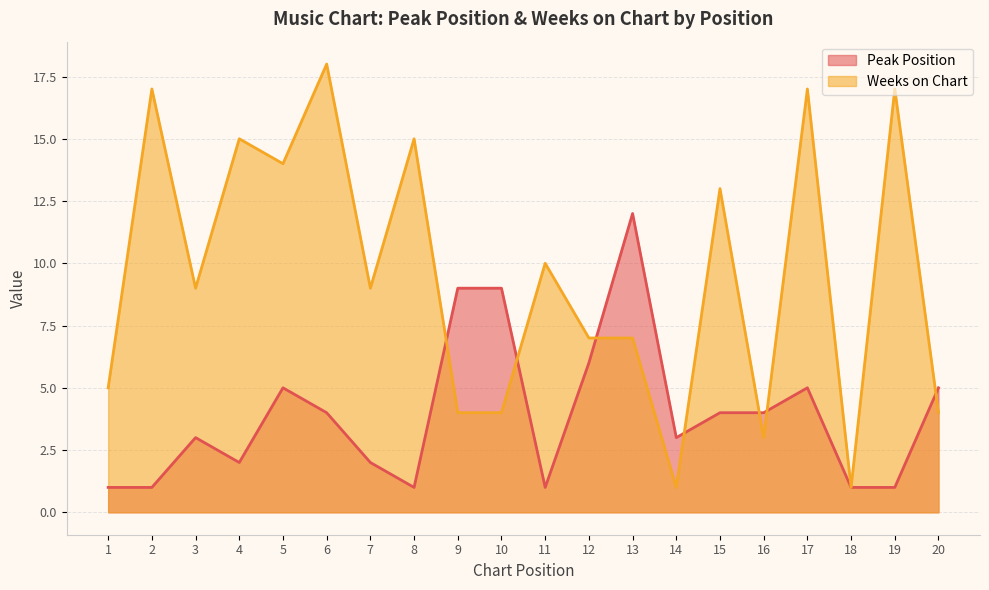

How many data points in Weeks on Chart are less than 9?

9